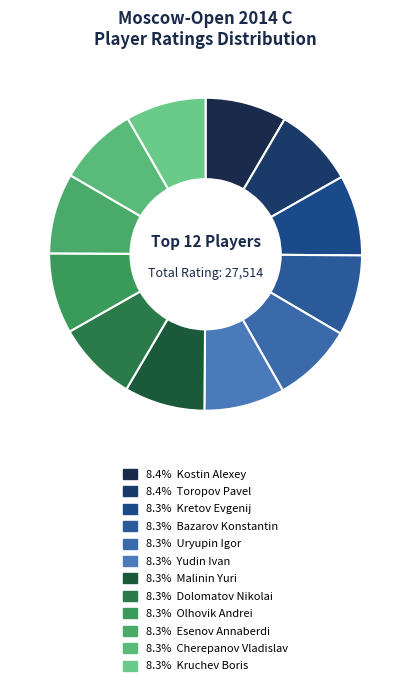

How many slices are in this pie chart?

12